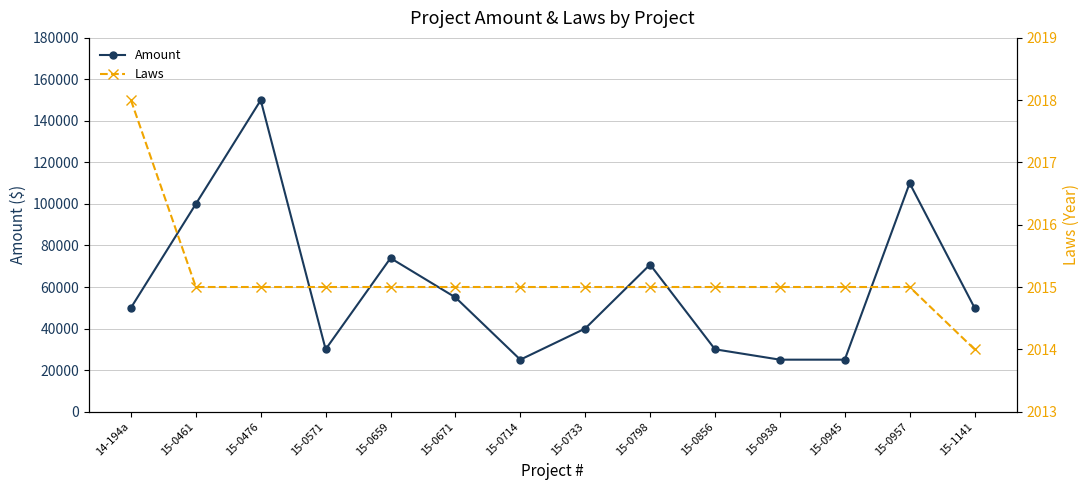

What are all the series names shown in the legend?

Amount, Laws